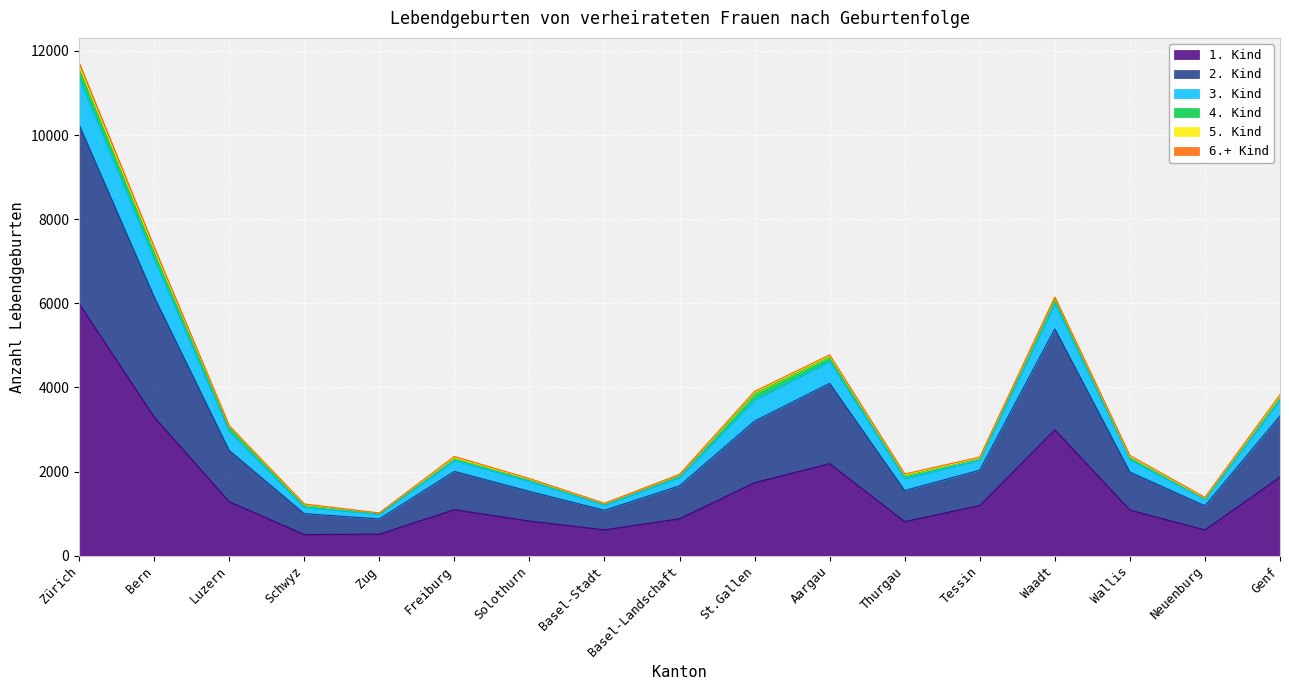

The 4. Kind series shows 76 at Waadt. True or false?

False